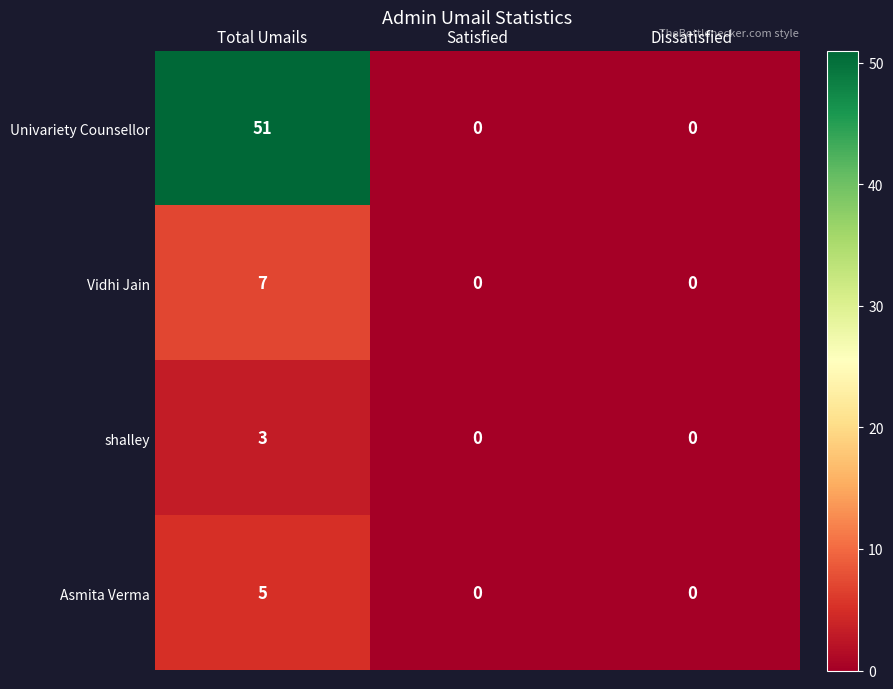

List the series in order of their peak value, lowest first.

shalley, Asmita Verma, Vidhi Jain, Univariety Counsellor